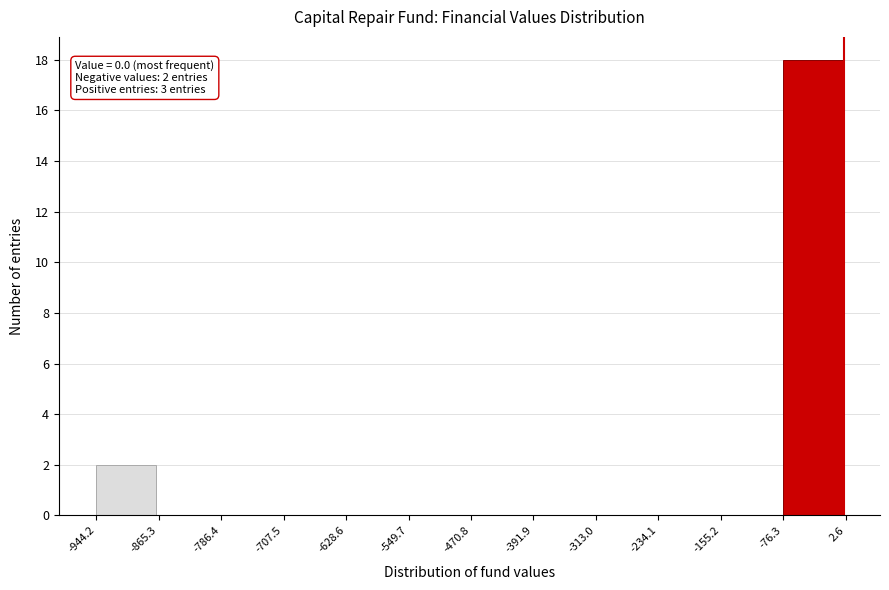

Which range on the x-axis has the tallest bar?

-76.3 to 2.6